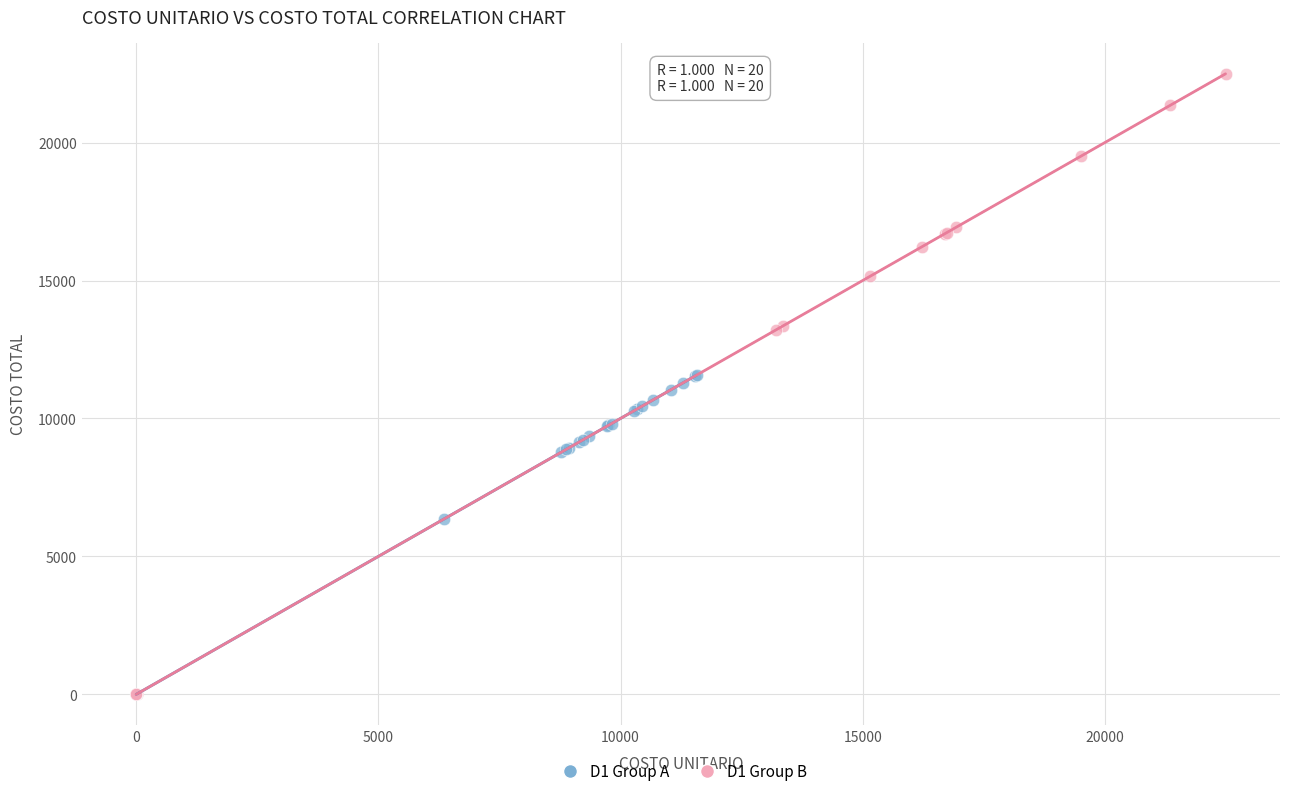

Which series has the largest Y range (max minus min)?

D1 Group B